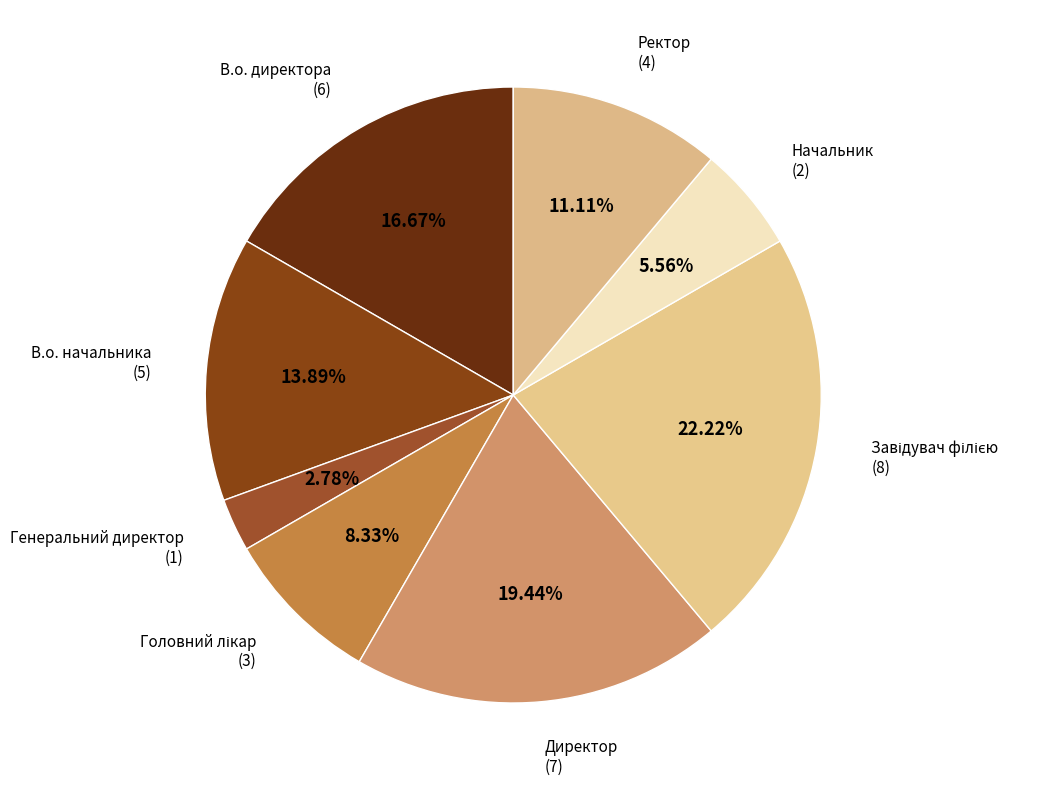

Does В.о. директора account for over 50% of the chart?

No